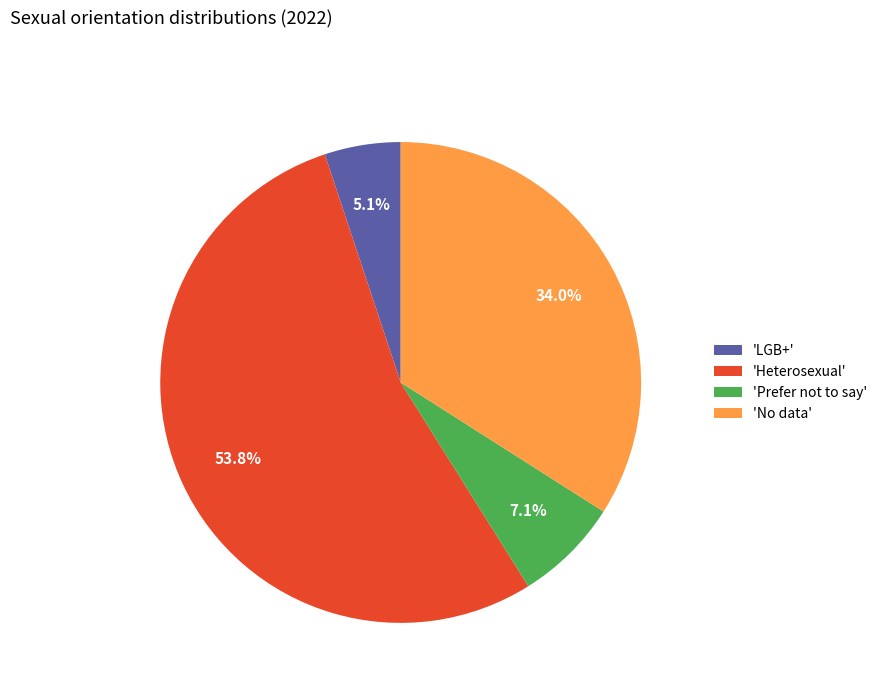

Between 'Prefer not to say' and 'No data', which is larger?

'No data'